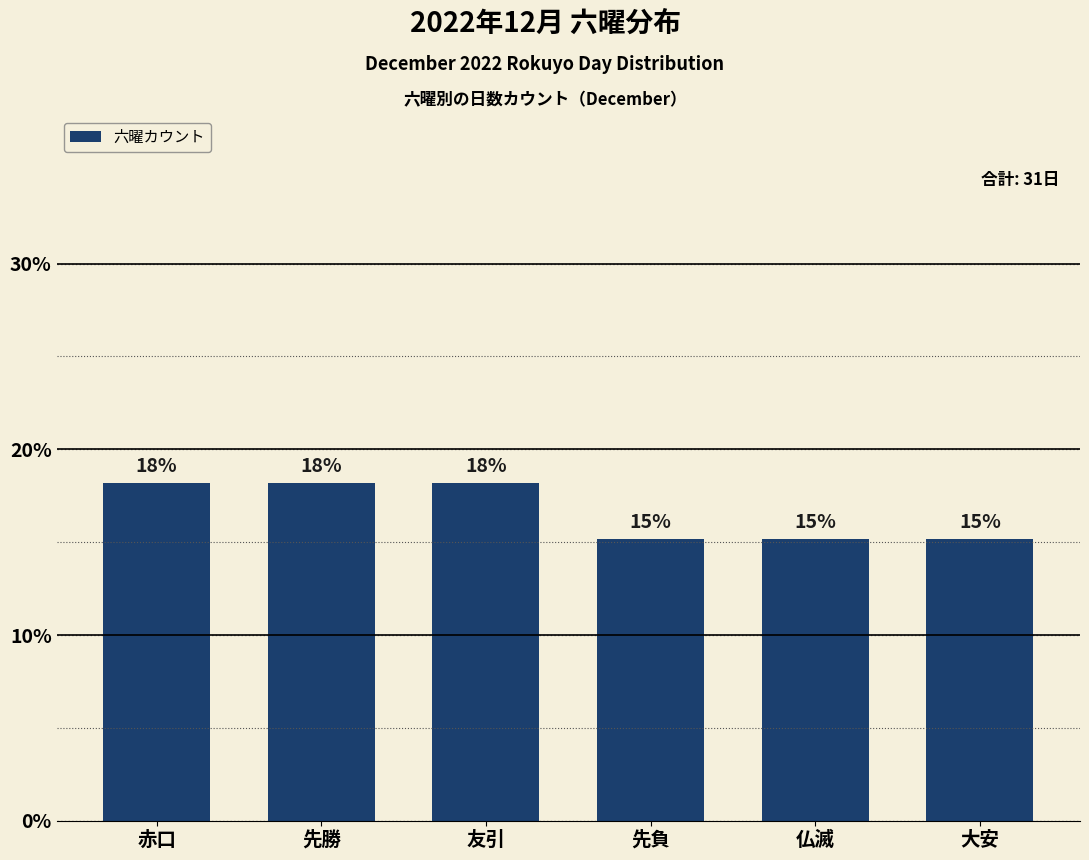

How many bars are there in total?

6